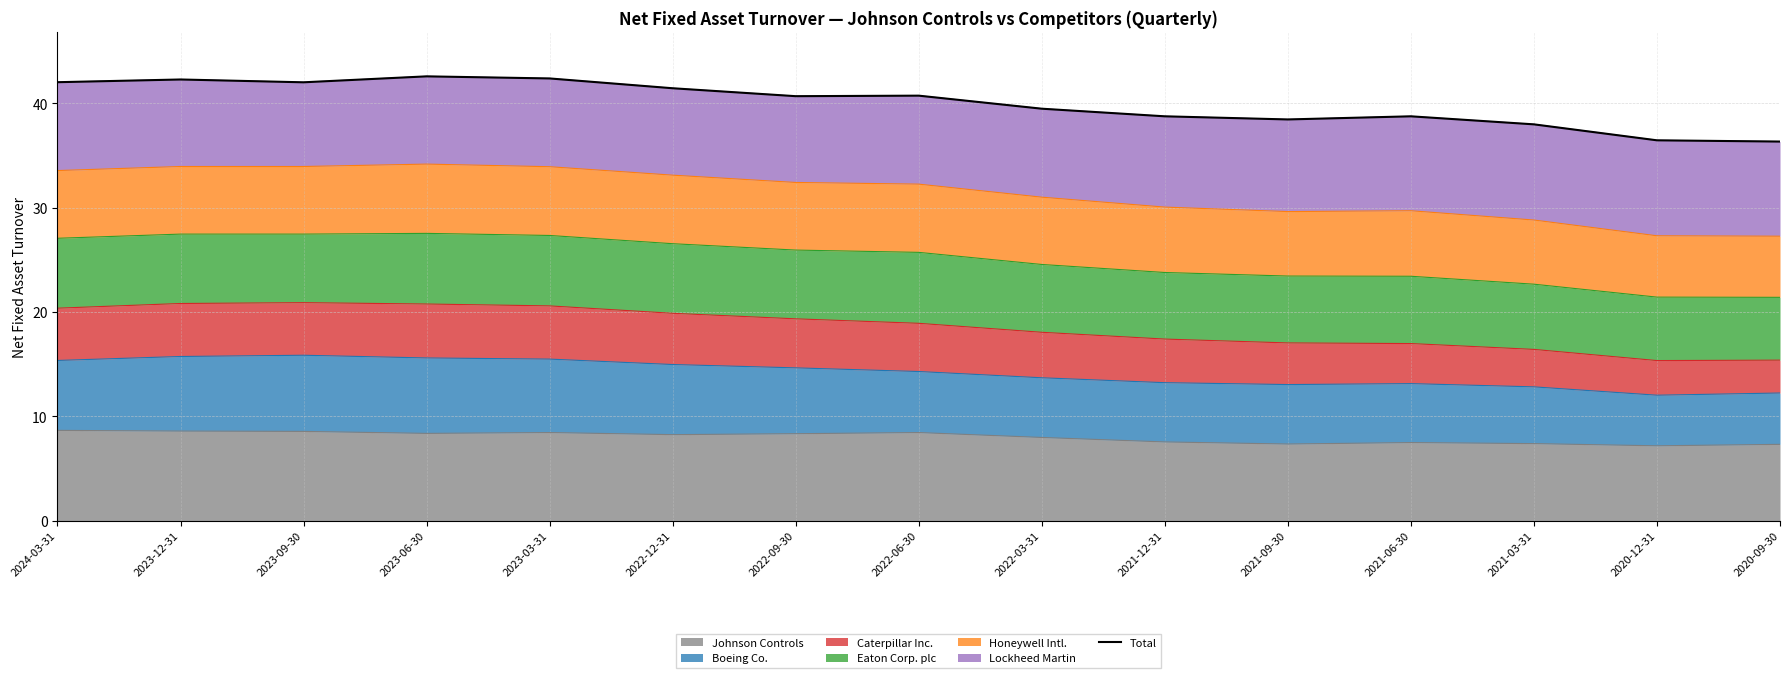

Reading right to left, list all the values displayed in this chart.

2020-09-30=36.3	2020-12-31=36.4	2021-03-31=38.0	2021-06-30=38.7	2021-09-30=38.4	2021-12-31=38.7	2022-03-31=39.5	2022-06-30=40.7	2022-09-30=40.7	2022-12-31=41.4	2023-03-31=42.4	2023-06-30=42.6	2023-09-30=42.0	2023-12-31=42.3	2024-03-31=42.0